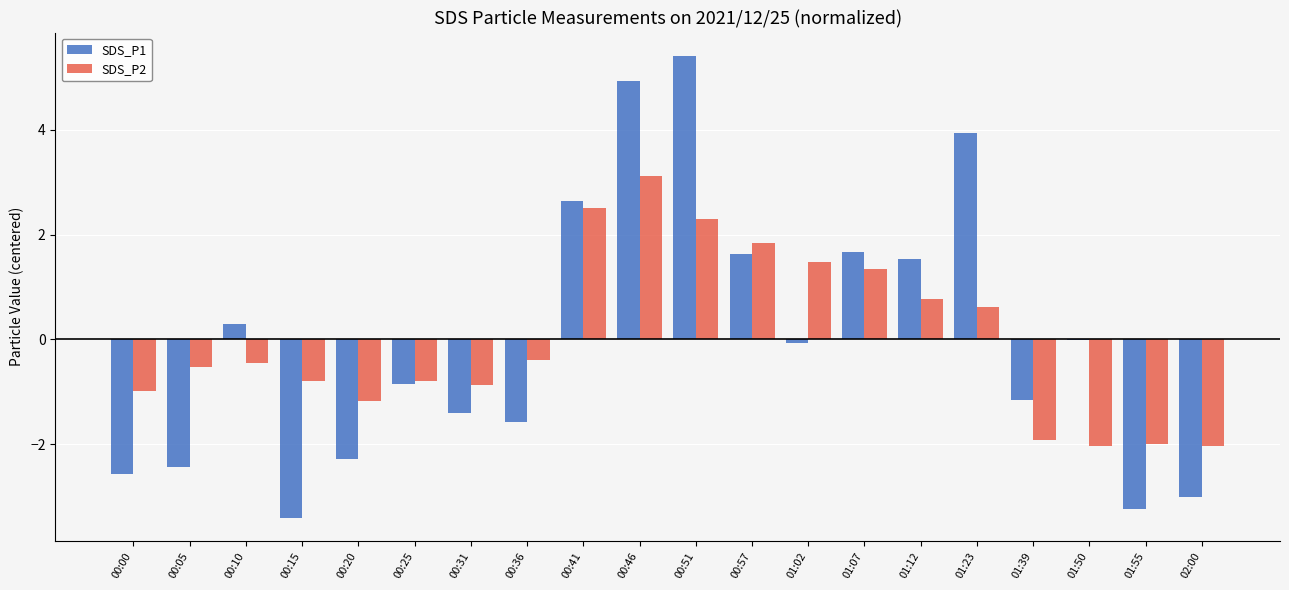

How many groups of bars are there?

20